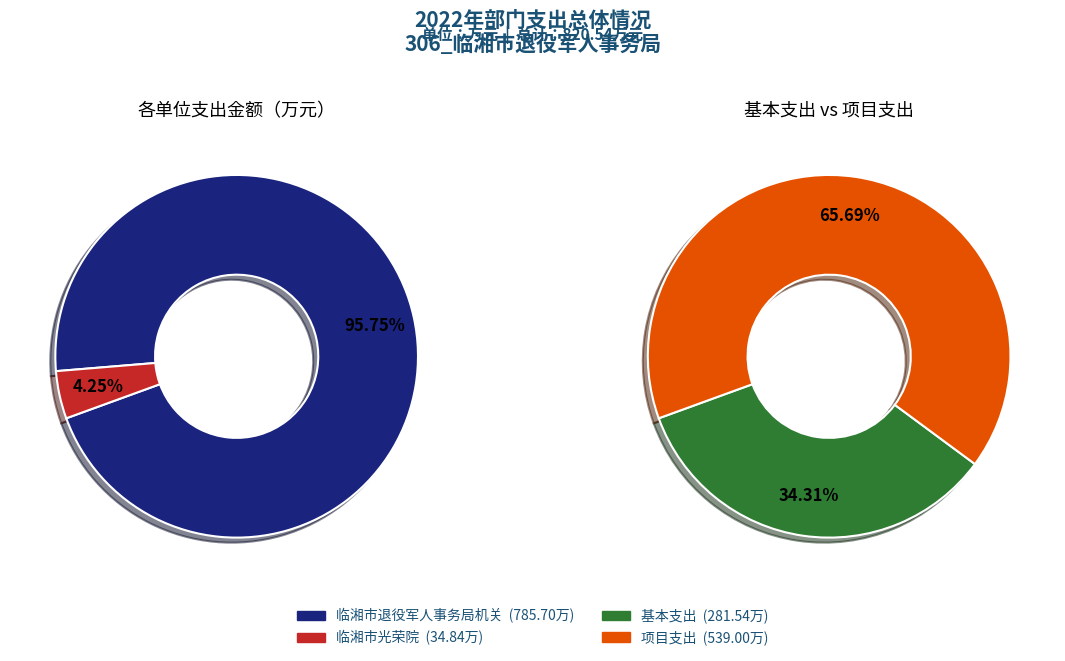

To the nearest percent, what is the combined percentage of 临湘市退役军人事务局机关 and 临湘市光荣院?

100%